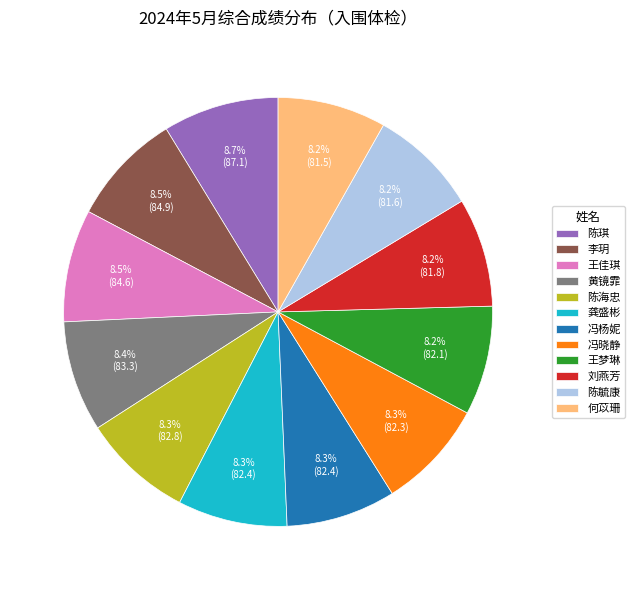

To the nearest percent, what is the average slice percentage?

8%